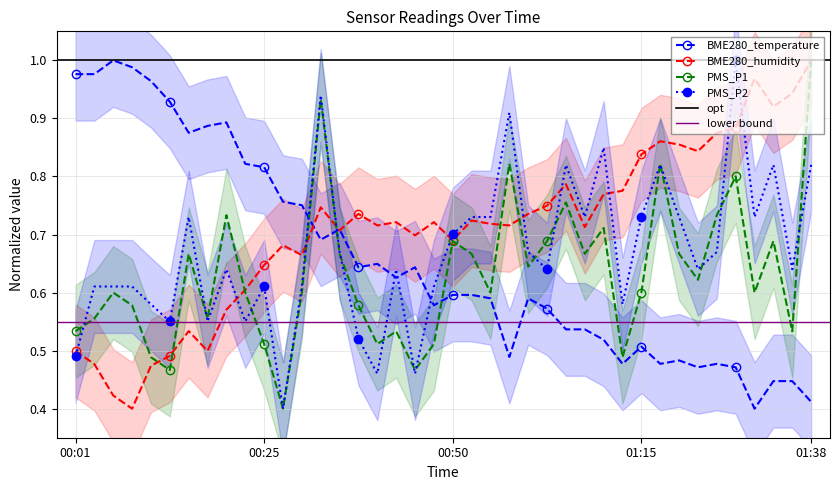

At which category is the sum across all series the highest?

13